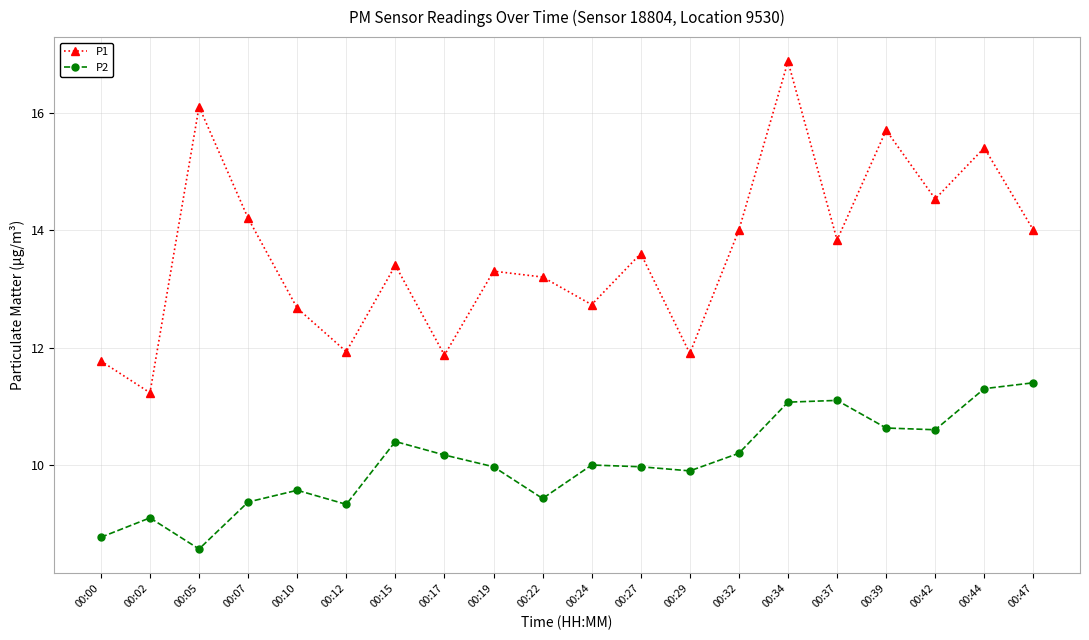

At which category does P1 reach its first local valley?

00:02